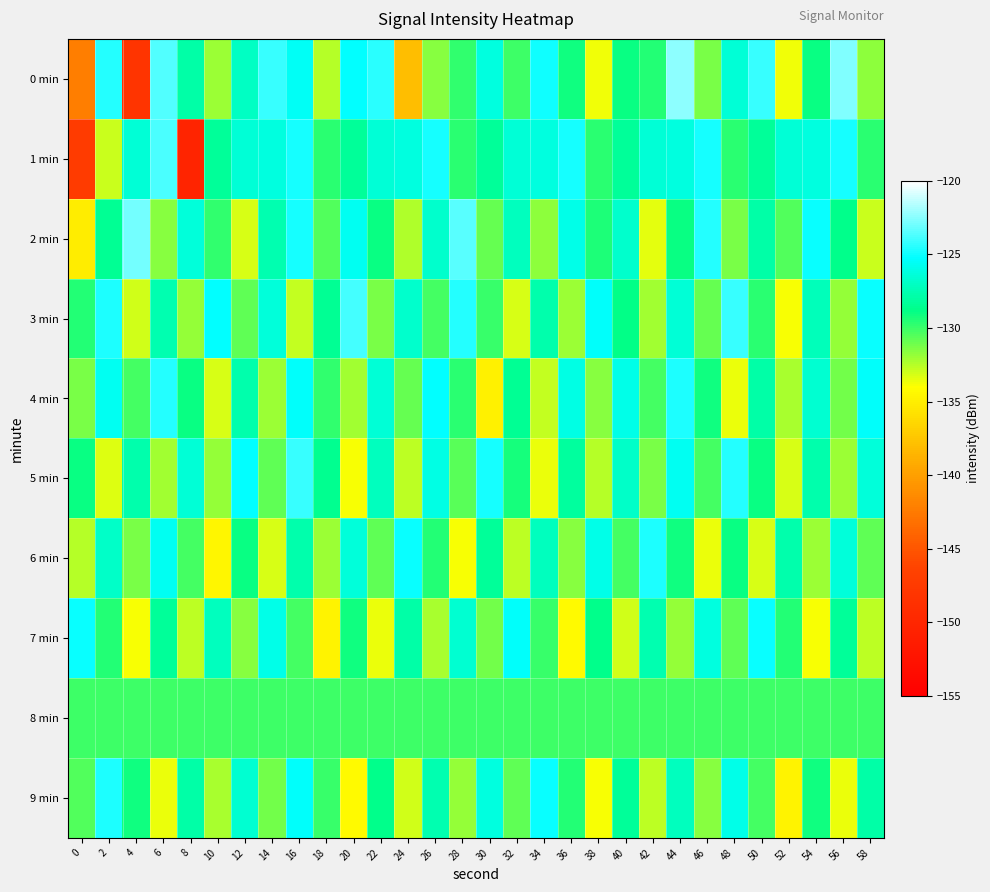

Reading left to right, extract all data points from this chart.

0 min: 0=-142.3	2=-124.6	4=-148.3	6=-123.6	8=-127.9	10=-132.0	12=-127.0	14=-124.1	16=-125.5	18=-132.5	20=-125.3	22=-124.4	24=-138.0	26=-131.6	28=-129.7	30=-126.2	32=-130.1	34=-124.9	36=-129.1	38=-133.7	40=-128.9	42=-129.5	44=-122.4	46=-131.3	48=-126.5	50=-124.2	52=-133.8	54=-129.0	56=-122.7	58=-131.7
1 min: 0=-147.3	2=-132.9	4=-126.5	6=-123.7	8=-150.3	10=-128.3	12=-126.5	14=-126.2	16=-124.8	18=-129.6	20=-128.3	22=-126.5	24=-126.2	26=-124.8	28=-129.6	30=-128.3	32=-126.5	34=-126.2	36=-124.8	38=-129.6	40=-128.3	42=-126.5	44=-126.2	46=-124.8	48=-129.6	50=-128.3	52=-126.5	54=-126.2	56=-124.8	58=-129.6
2 min: 0=-135.1	2=-128.4	4=-122.9	6=-131.6	8=-126.3	10=-129.8	12=-133.2	14=-127.7	16=-124.9	18=-130.4	20=-125.7	22=-128.9	24=-132.3	26=-126.8	28=-123.5	30=-130.9	32=-127.2	34=-131.7	36=-125.9	38=-129.3	40=-126.8	42=-133.4	44=-128.9	46=-124.6	48=-131.2	50=-127.9	52=-130.4	54=-125.1	56=-128.7	58=-132.9
3 min: 0=-129.4	2=-124.8	4=-133.1	6=-127.6	8=-131.9	10=-125.2	12=-130.7	14=-126.3	16=-132.8	18=-128.4	20=-123.9	22=-131.3	24=-126.8	26=-130.1	28=-124.6	30=-129.9	32=-133.2	34=-127.7	36=-131.9	38=-125.3	40=-128.8	42=-132.1	44=-126.6	46=-130.9	48=-124.2	50=-129.7	52=-133.9	54=-127.3	56=-131.8	58=-125.1
4 min: 0=-131.2	2=-125.7	4=-130.1	6=-124.6	8=-128.9	10=-133.2	12=-127.7	14=-131.9	16=-125.3	18=-129.8	20=-132.1	22=-126.6	24=-130.9	26=-125.2	28=-129.7	30=-134.9	32=-128.3	34=-132.8	36=-126.1	38=-131.6	40=-125.9	42=-130.2	44=-124.7	46=-129.1	48=-133.6	50=-127.9	52=-132.2	54=-126.7	56=-131.1	58=-125.5
5 min: 0=-128.9	2=-133.3	4=-127.8	6=-132.1	8=-126.6	10=-131.9	12=-125.2	14=-130.7	16=-124.1	18=-128.6	20=-133.9	22=-127.2	24=-132.7	26=-126.1	28=-130.6	30=-124.9	32=-129.2	34=-133.7	36=-128.1	38=-132.6	40=-126.9	42=-131.2	44=-125.7	46=-130.1	48=-124.6	50=-128.9	52=-133.2	54=-127.7	56=-131.9	58=-126.3
6 min: 0=-132.6	2=-126.9	4=-131.2	6=-125.7	8=-130.1	10=-134.6	12=-128.9	14=-133.2	16=-127.7	18=-131.9	20=-126.3	22=-130.8	24=-125.1	26=-129.6	28=-133.9	30=-128.2	32=-132.7	34=-127.1	36=-131.6	38=-125.9	40=-130.2	42=-124.7	44=-129.1	46=-133.6	48=-128.9	50=-133.2	52=-127.7	54=-131.9	56=-126.3	58=-130.8
7 min: 0=-125.1	2=-129.6	4=-133.9	6=-128.2	8=-132.7	10=-127.1	12=-131.6	14=-125.9	16=-130.2	18=-134.7	20=-129.1	22=-133.6	24=-127.9	26=-132.2	28=-126.7	30=-131.1	32=-125.5	34=-129.9	36=-134.2	38=-128.7	40=-133.1	42=-127.6	44=-131.9	46=-126.2	48=-130.7	50=-125.1	52=-129.6	54=-133.9	56=-128.2	58=-132.7
8 min: 0=-130.0	2=-130.0	4=-130.0	6=-130.0	8=-130.0	10=-130.0	12=-130.0	14=-130.0	16=-130.0	18=-130.0	20=-130.0	22=-130.0	24=-130.0	26=-130.0	28=-130.0	30=-130.0	32=-130.0	34=-130.0	36=-130.0	38=-130.0	40=-130.0	42=-130.0	44=-130.0	46=-130.0	48=-130.0	50=-130.0	52=-130.0	54=-130.0	56=-130.0	58=-130.0
9 min: 0=-130.4	2=-124.8	4=-129.1	6=-133.6	8=-127.9	10=-132.2	12=-126.7	14=-131.1	16=-125.5	18=-129.9	20=-134.2	22=-128.7	24=-133.1	26=-127.6	28=-131.9	30=-126.2	32=-130.7	34=-125.1	36=-129.6	38=-133.9	40=-128.2	42=-132.7	44=-127.1	46=-131.6	48=-125.9	50=-130.2	52=-134.7	54=-129.1	56=-133.6	58=-127.9